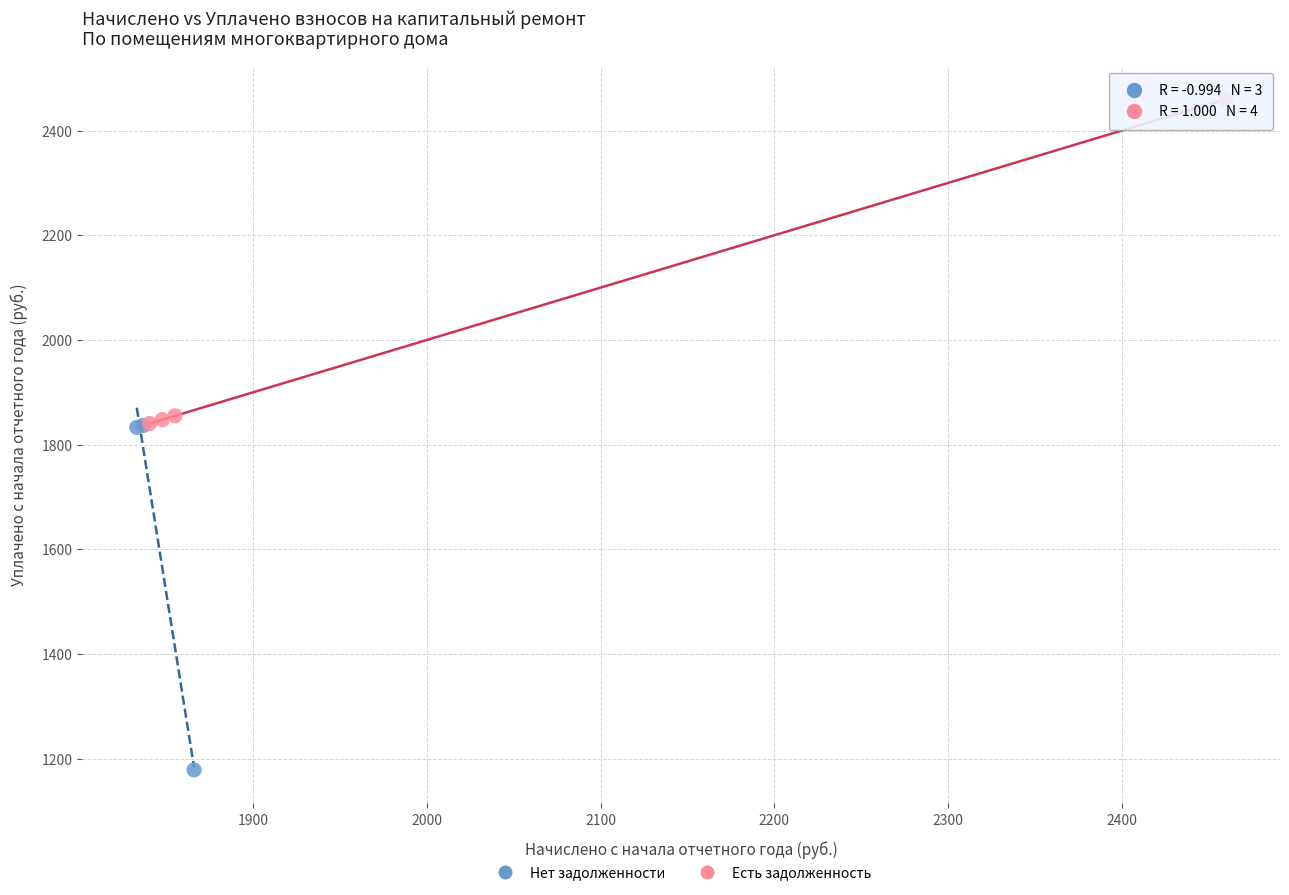

Which series reaches the maximum Y coordinate?

Есть задолженность